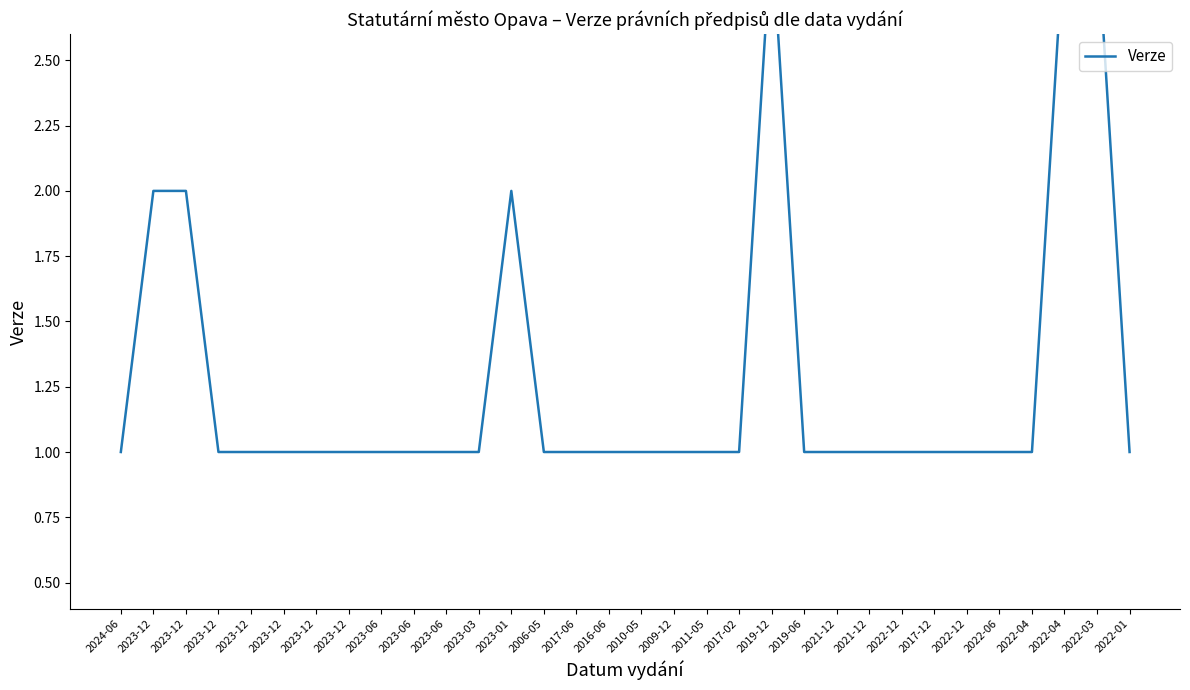

What is the label of the 27th point from the left?

2022-12